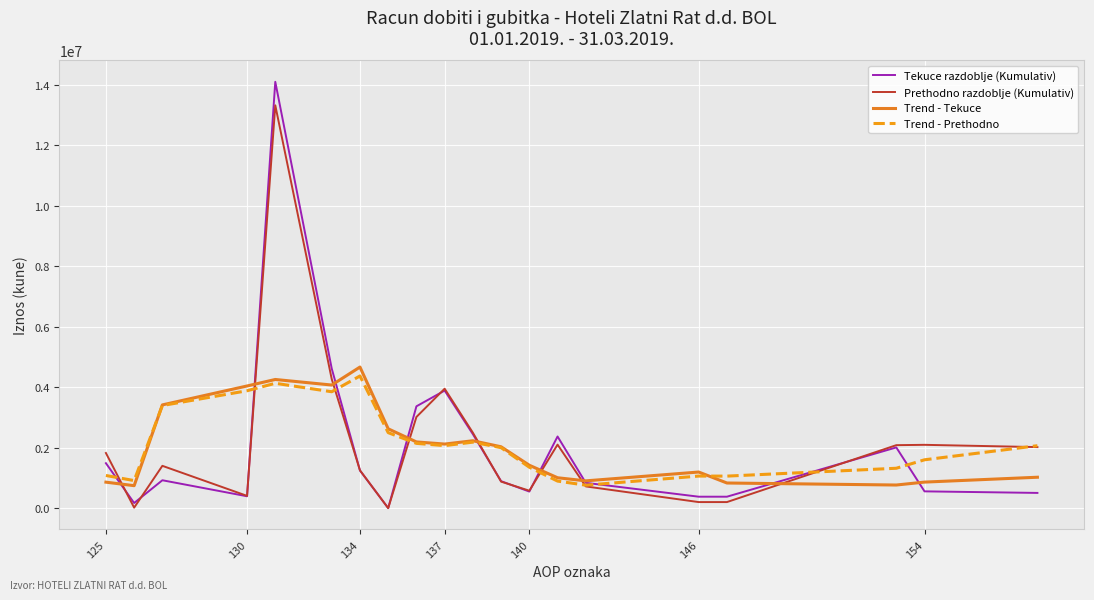

Which series has the largest range (max minus min)?

Tekuce razdoblje (Kumulativ)